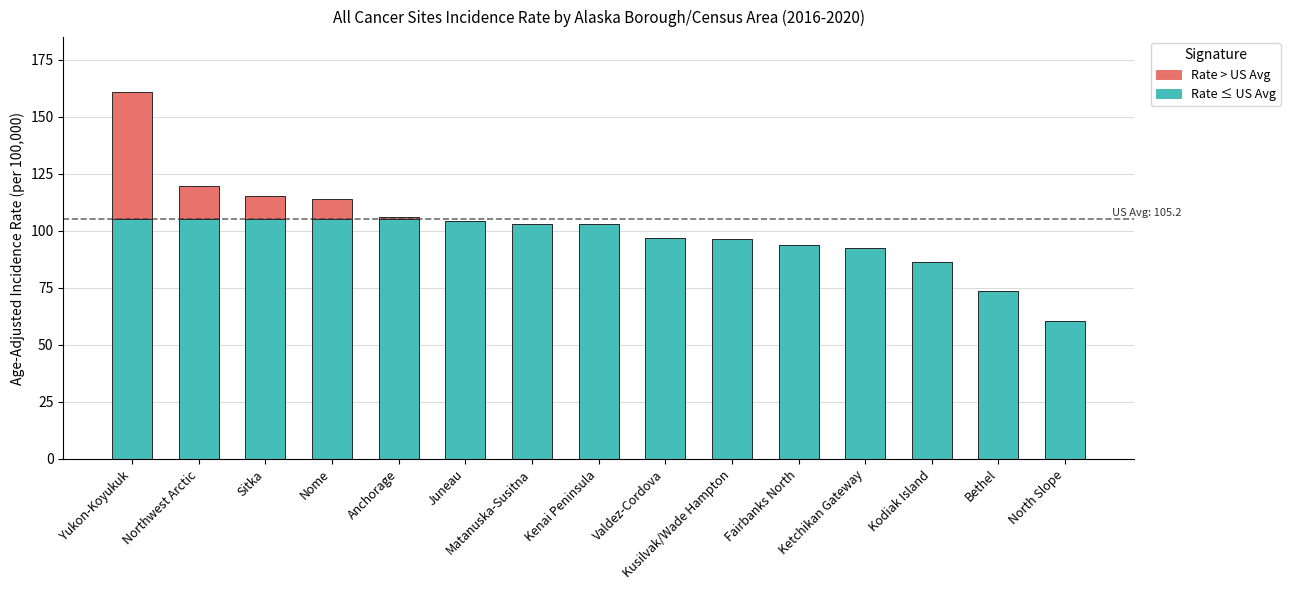

At which category is the sum across all series the highest?

Yukon-Koyukuk